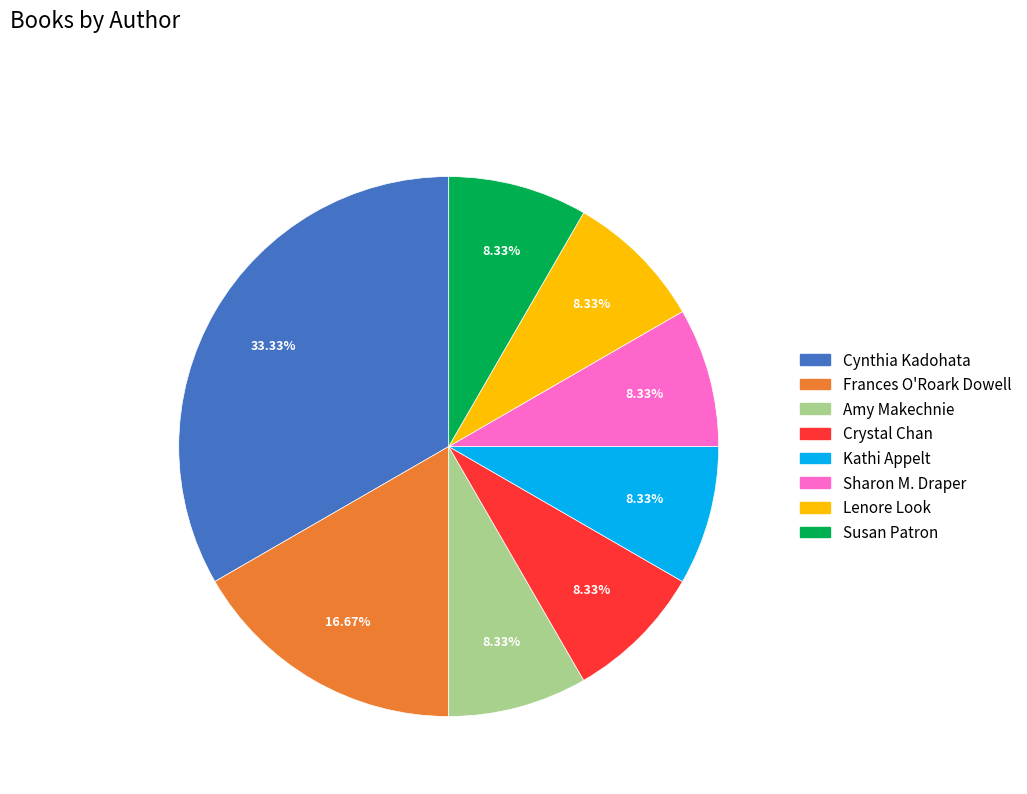

Which category has the biggest portion of the pie?

Cynthia Kadohata